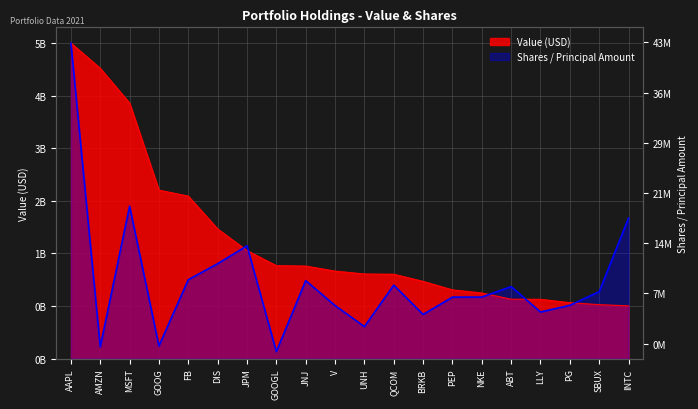

Reading left to right, extract all data points from this chart.

Value: AAPL=1.0	AMZN=0.9	MSFT=0.8	GOOG=0.5	FB=0.5	DIS=0.4	JPM=0.3	GOOGL=0.3	JNJ=0.3	V=0.3	UNH=0.3	QCOM=0.3	BRKB=0.2	PEP=0.2	NKE=0.2	ABT=0.2	LLY=0.2	PG=0.2	SBUX=0.2	INTC=0.2
Shares or principal amount: AAPL=1.0	AMZN=0.0	MSFT=0.5	GOOG=0.0	FB=0.3	DIS=0.3	JPM=0.4	GOOGL=0.0	JNJ=0.2	V=0.2	UNH=0.1	QCOM=0.2	BRKB=0.1	PEP=0.2	NKE=0.2	ABT=0.2	LLY=0.1	PG=0.2	SBUX=0.2	INTC=0.4